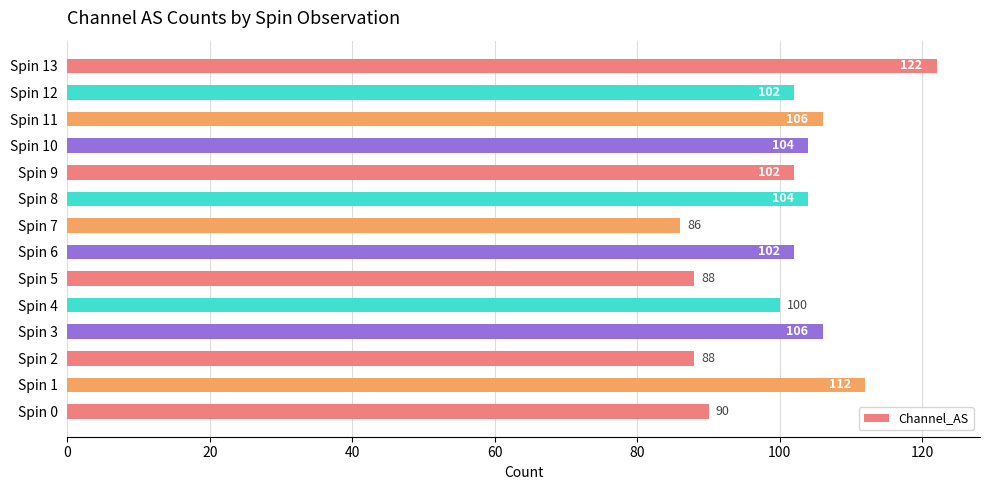

What is the average value?

101